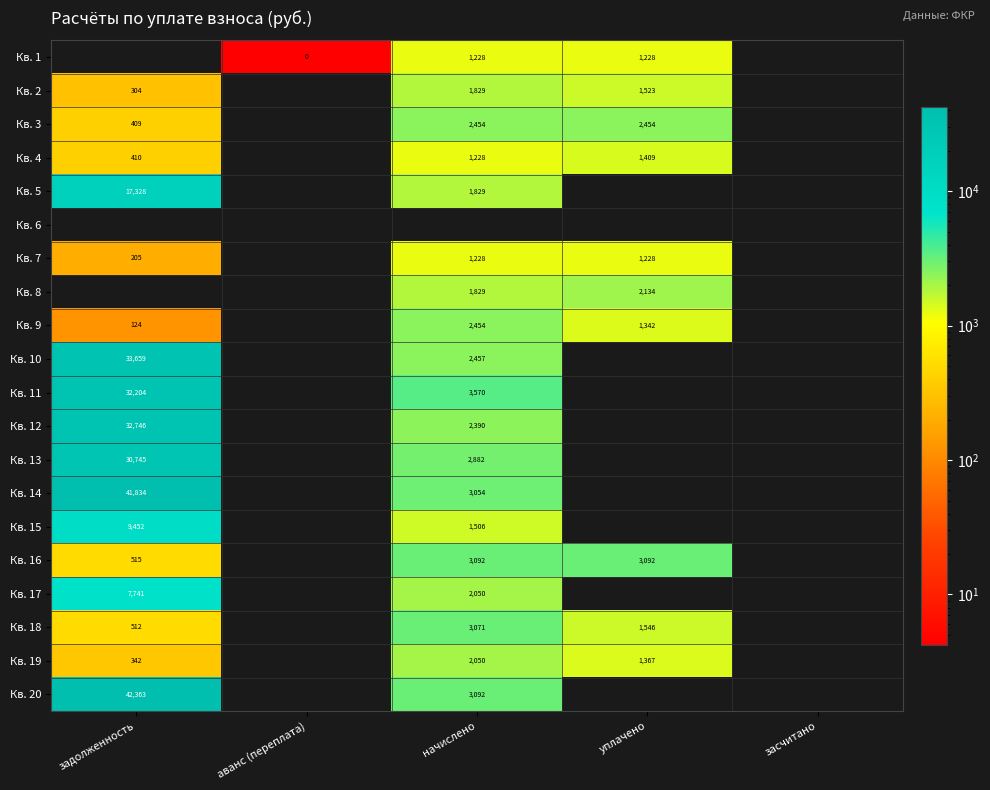

At which category does the chart reach its minimum across all series?

задолженность